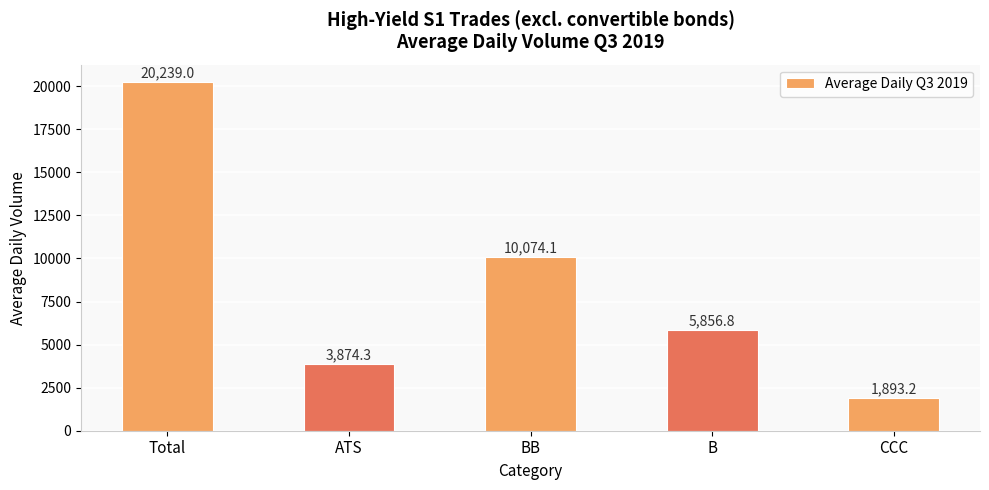

Which category has the highest value across all series?

Total